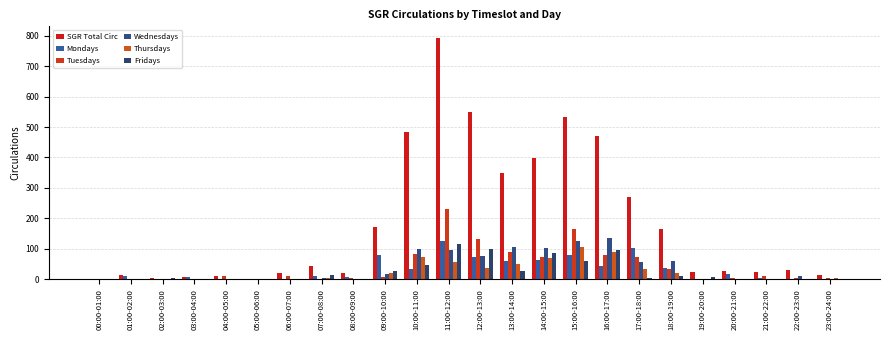

What is the maximum value for Mondays?

126